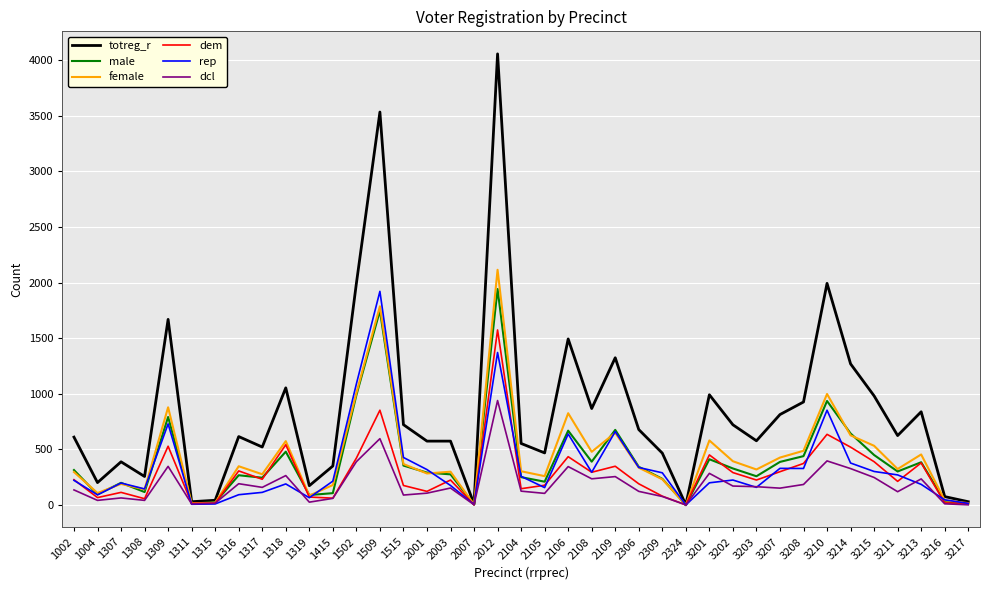

True or false: rep and female cross at least once.

True